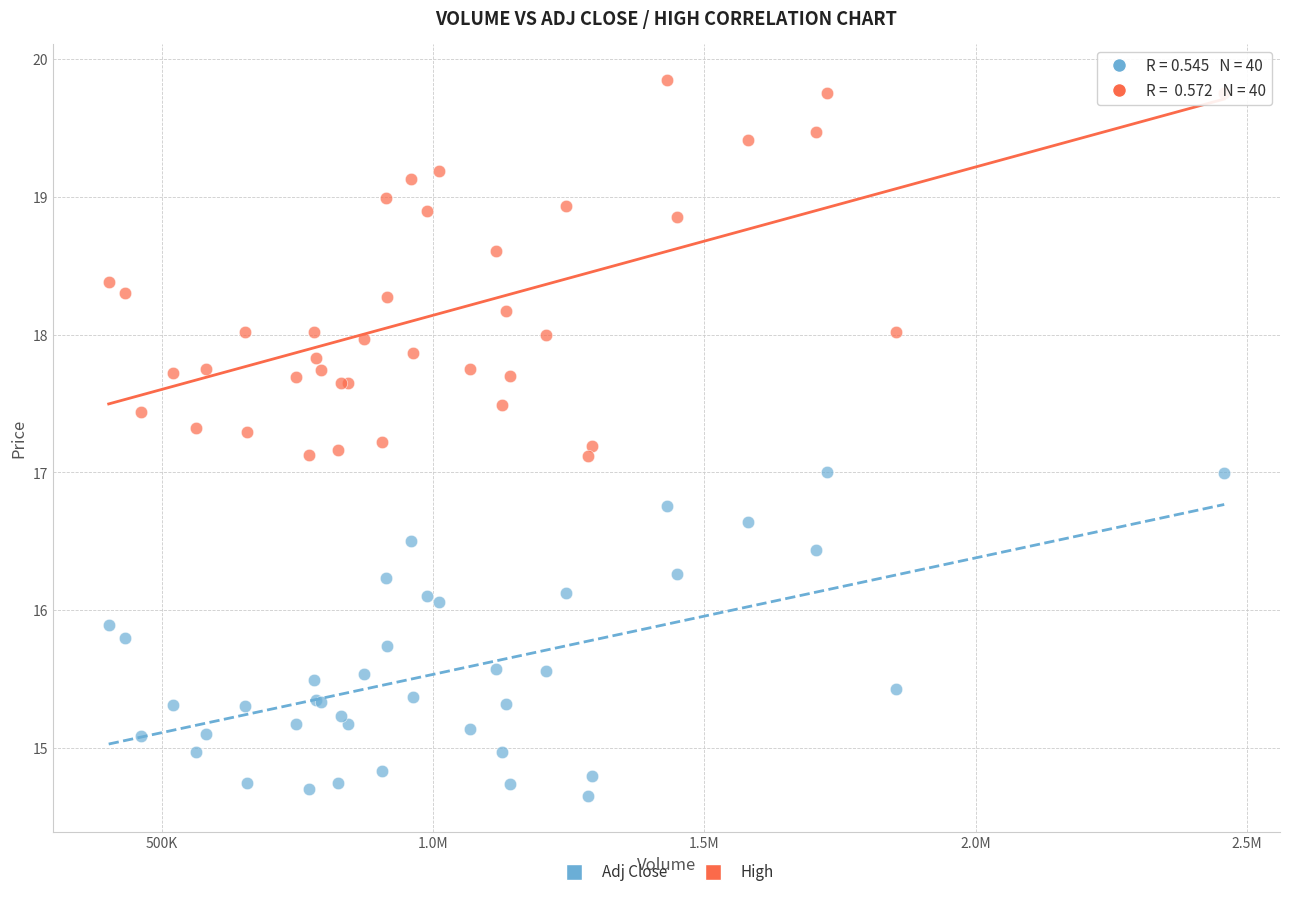

Which series has the largest Y range (max minus min)?

High